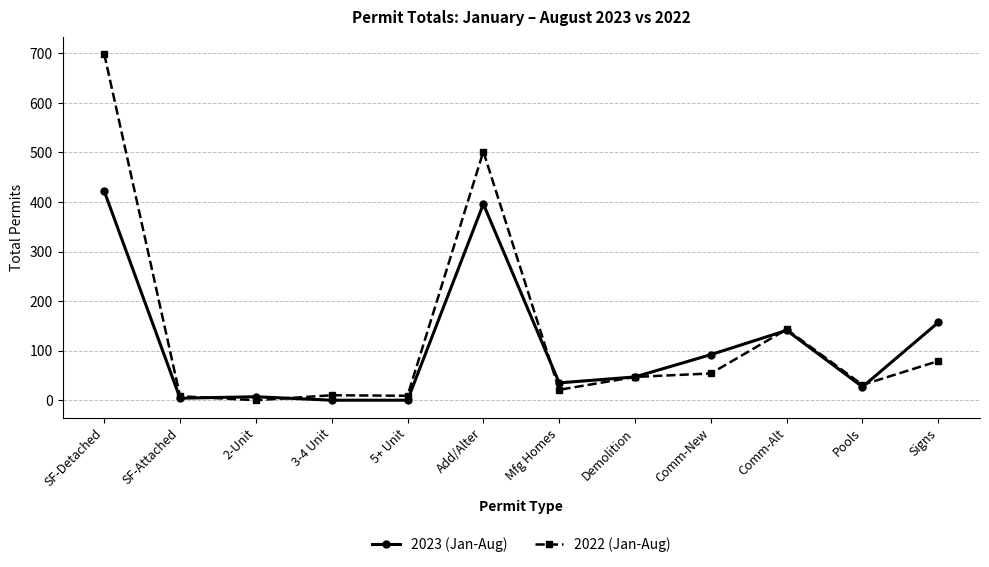

Count the number of categories in the chart.

12